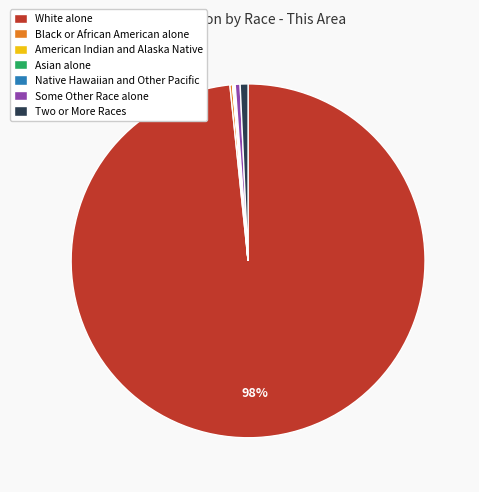

To the nearest percent, what percentage of the pie is Two or More Races?

1%